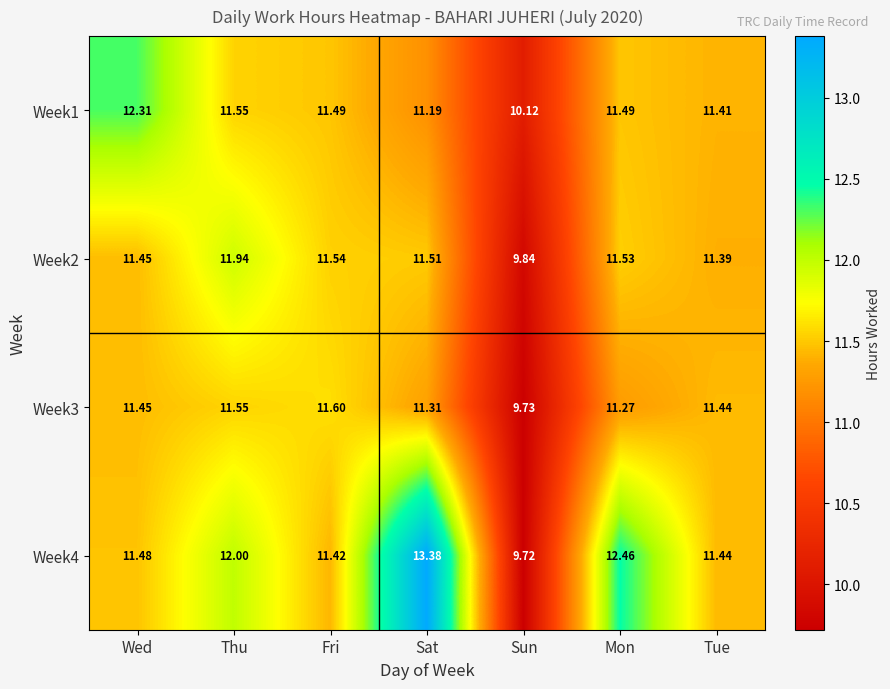

How many series are shown in this chart?

4